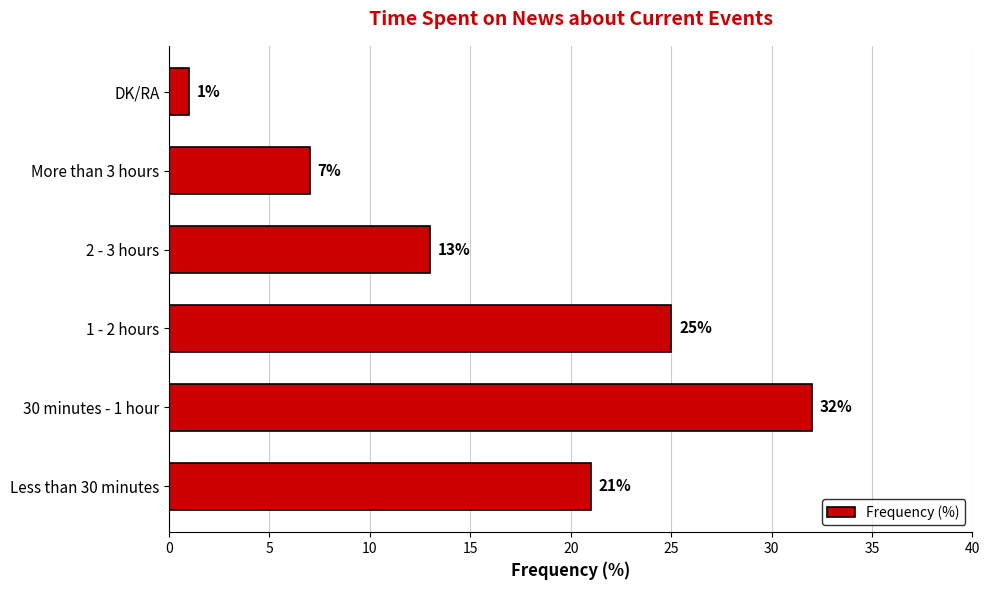

How many series are shown in this chart?

1